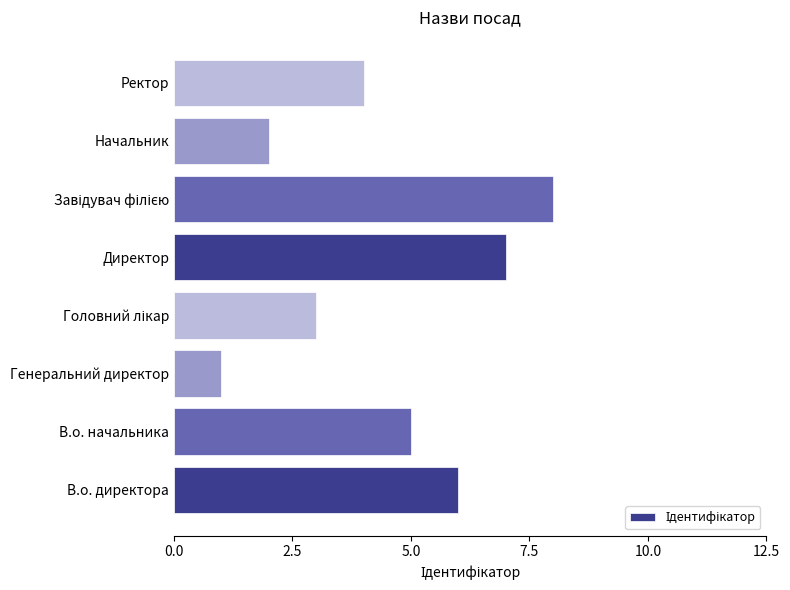

What is the maximum value shown in the chart?

8